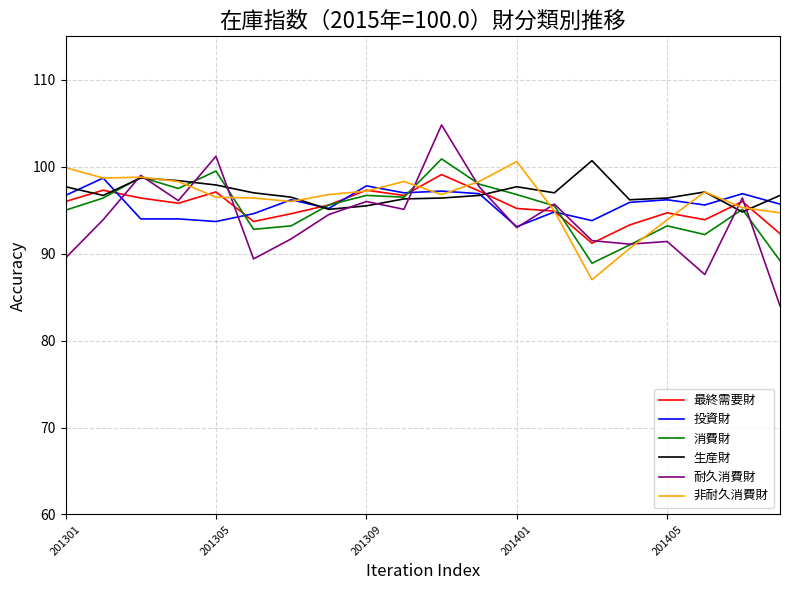

Which series has the widest spread of values?

耐久消費財